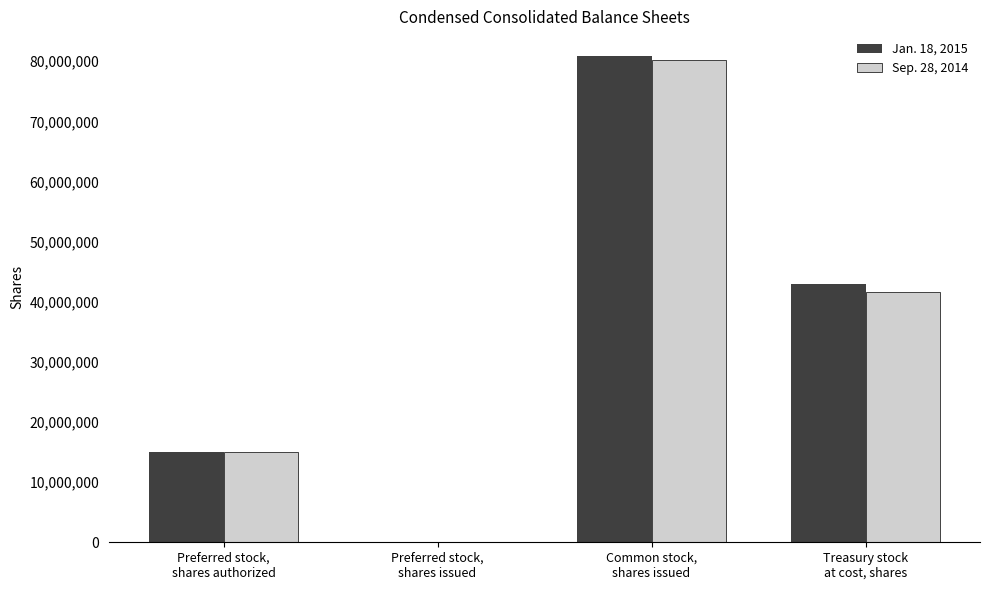

What is the greatest value displayed?

80919351